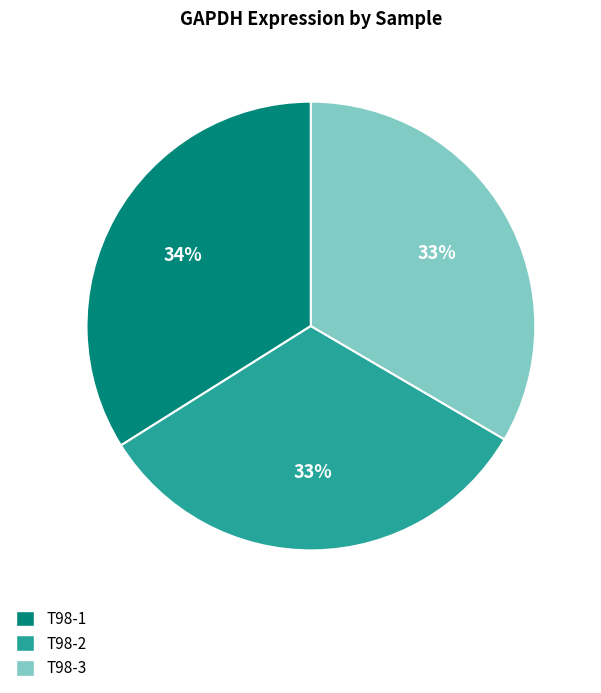

What is the largest slice in the pie chart?

T98-1